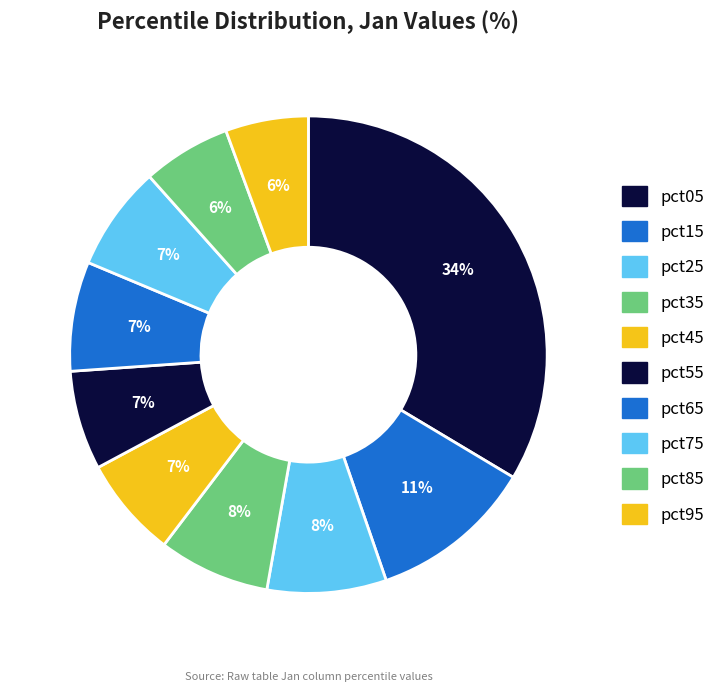

How many segments does this pie chart have?

10